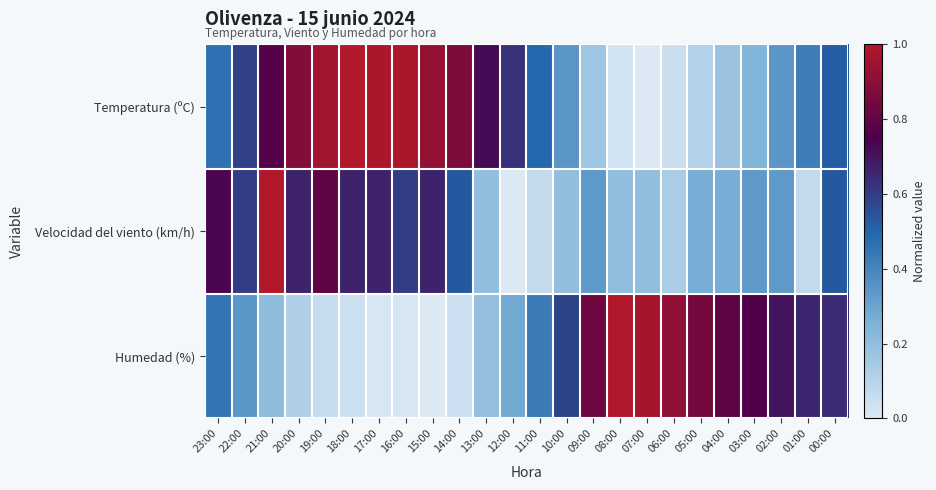

At how many categories does at least one series exceed 0?

24